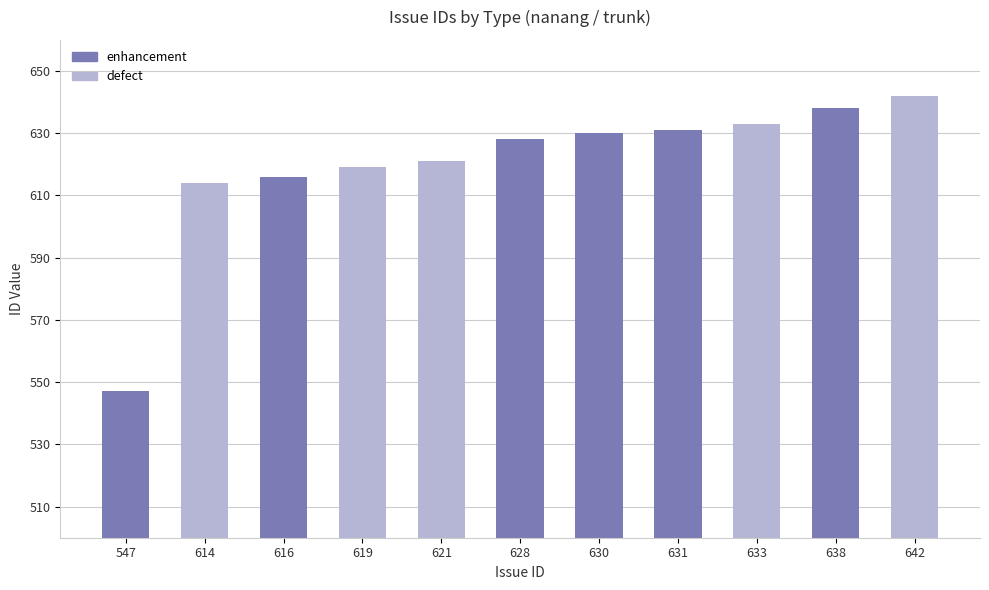

Reading left to right, extract all data points from this chart.

547	614	616	619	621	628	630	631	633	638	642